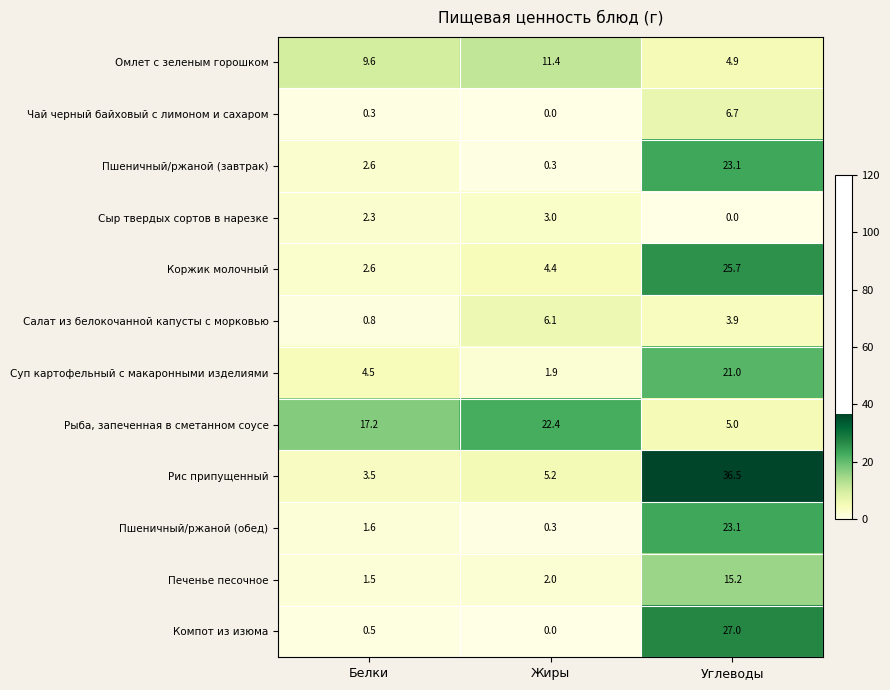

What is the lowest value of the Рис припущенный series?

3.5